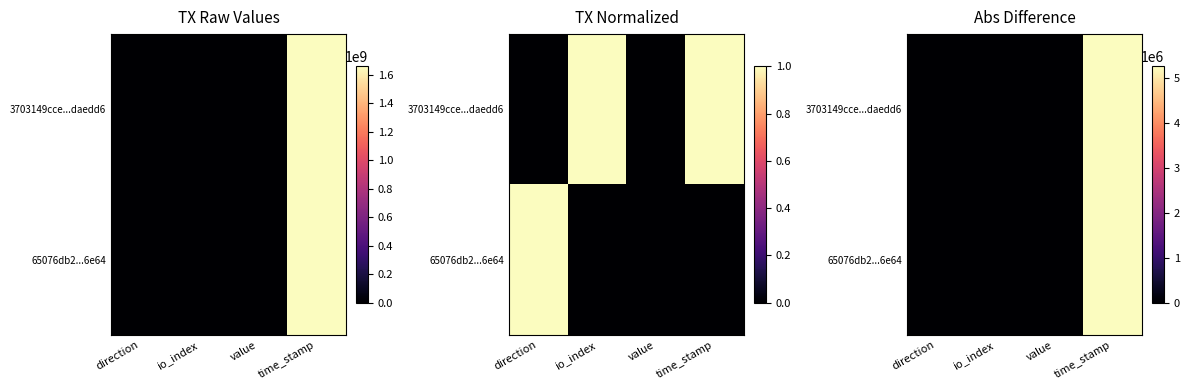

At which label does 65076db2...6e64 reach its minimum?

value